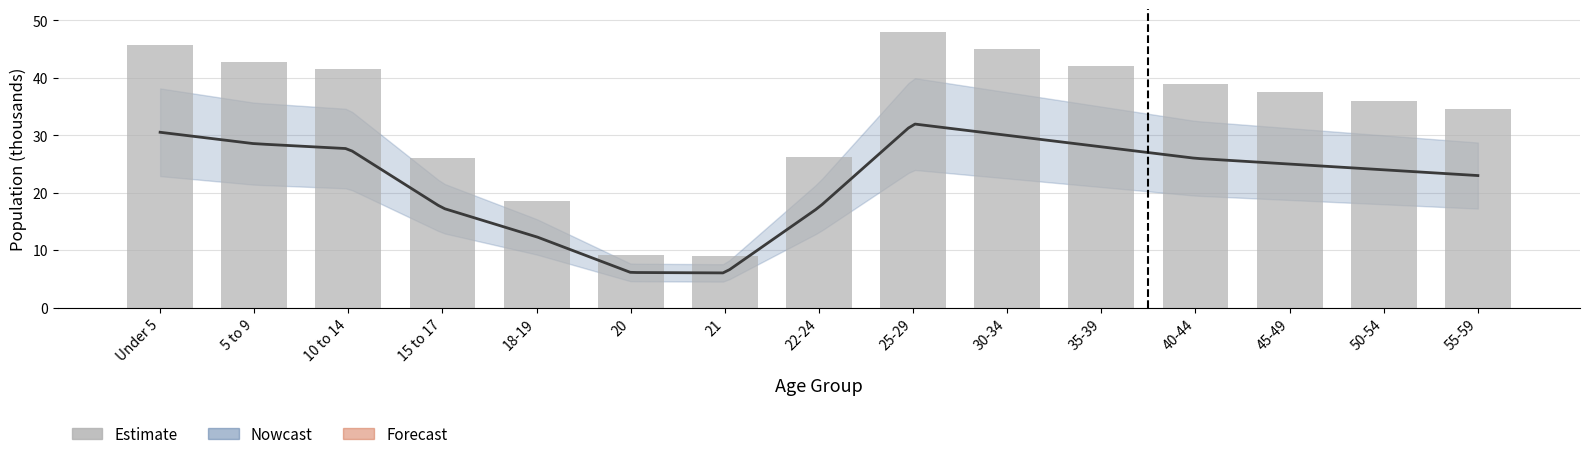

Approximately how many times larger is the value at 50-54 compared to 20?

3.9